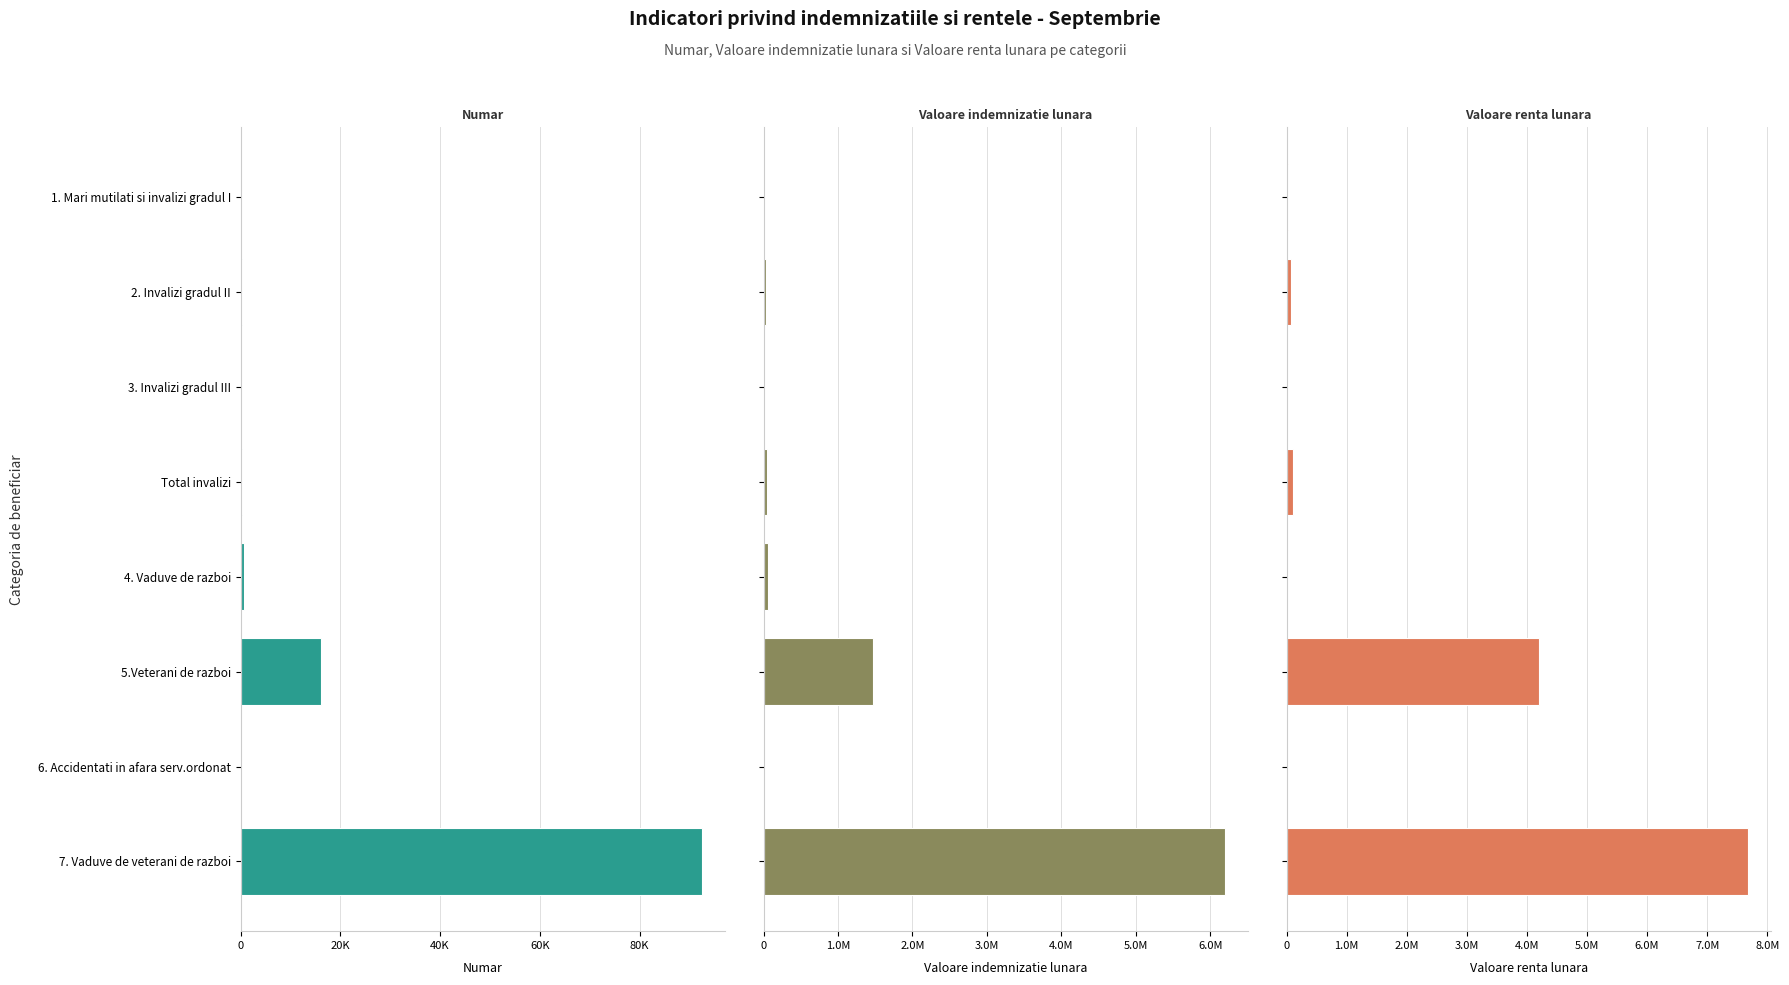

How many bars are there in total?

24